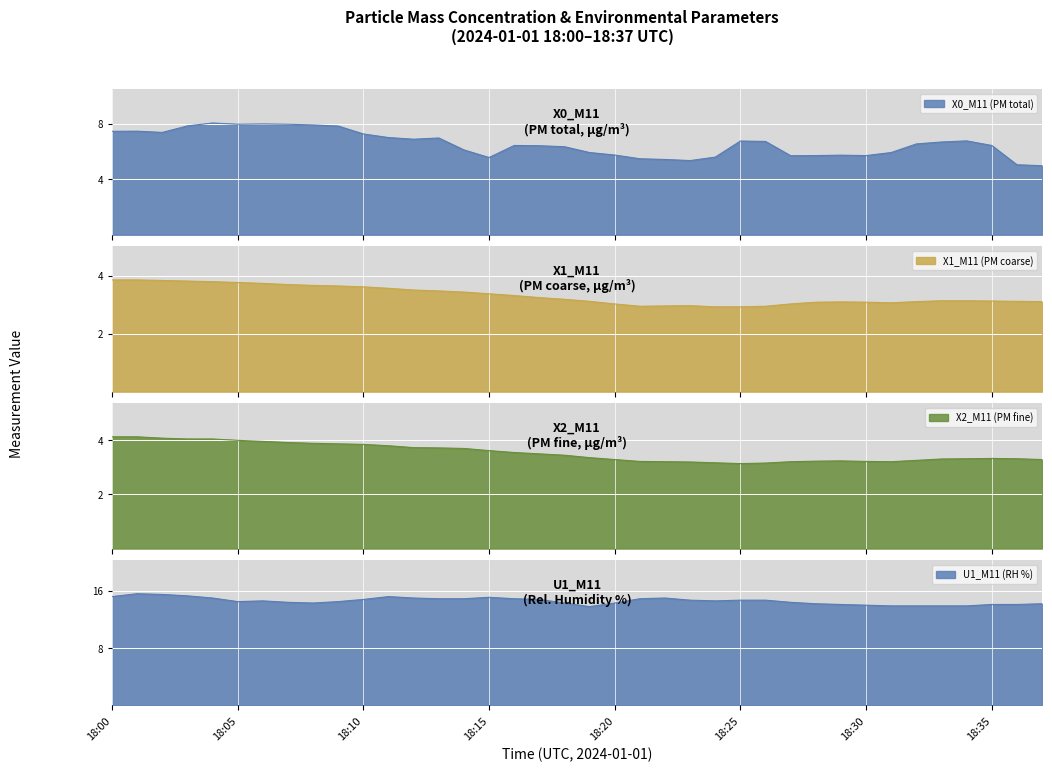

What is the difference between the highest and lowest values at 18:32?

10.8